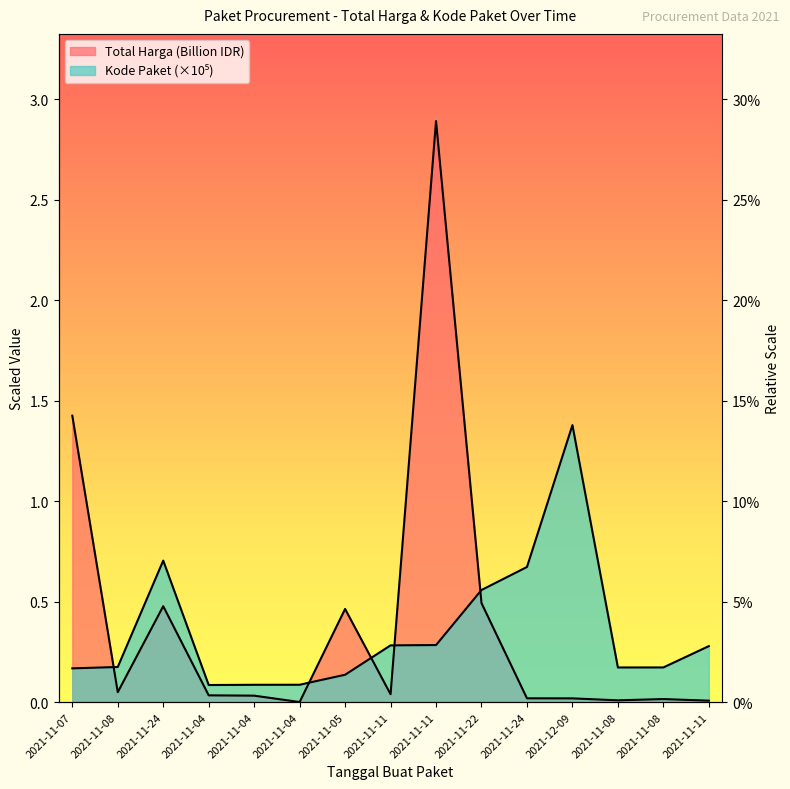

Is it true that Kode Paket equals 0.2 at 2021-11-08?

True